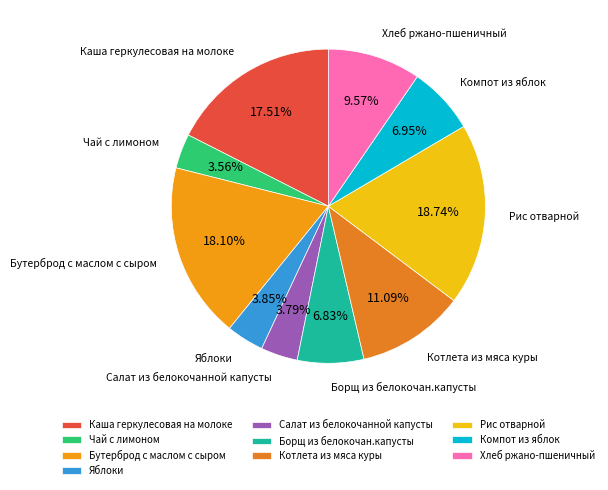

Does any single category account for the majority?

No